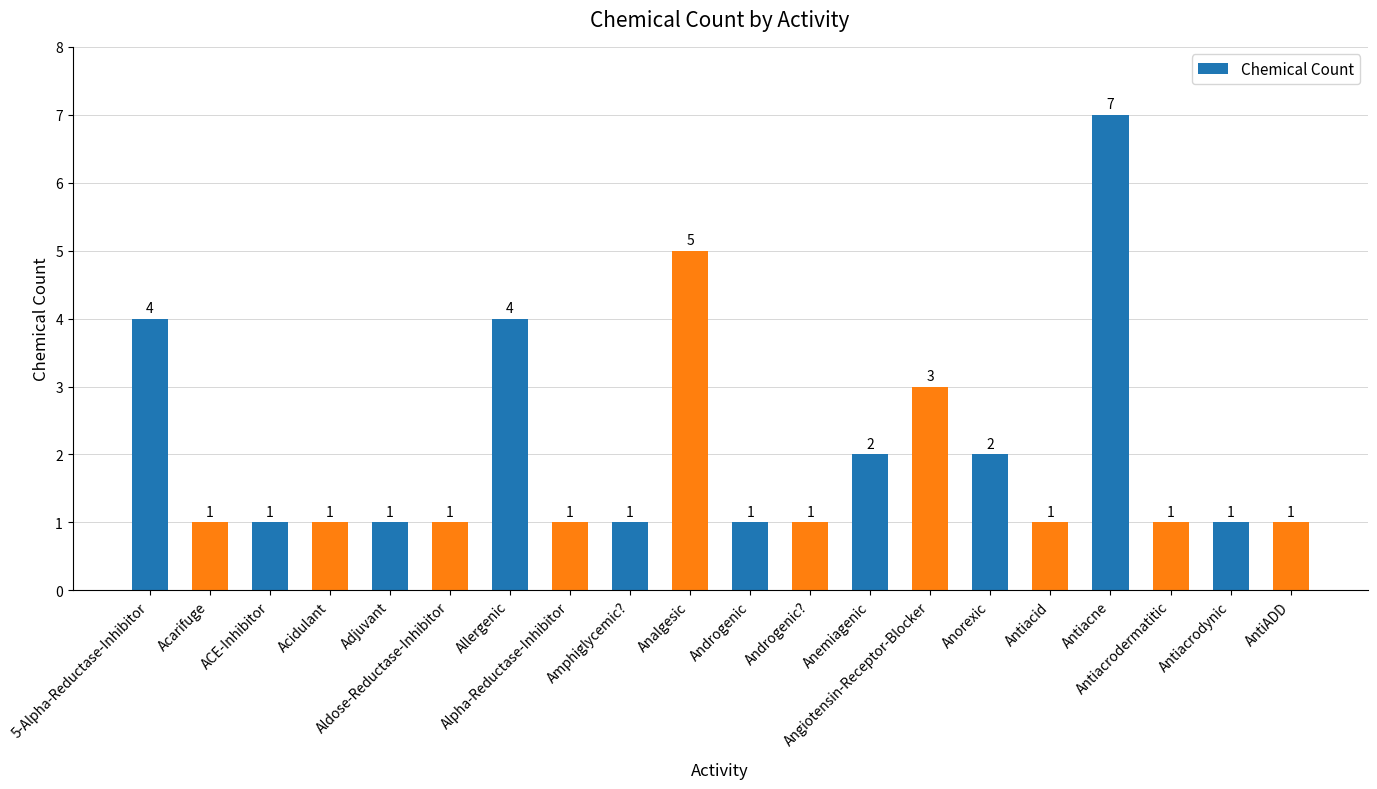

Which category has the highest value across all series?

Antiacne